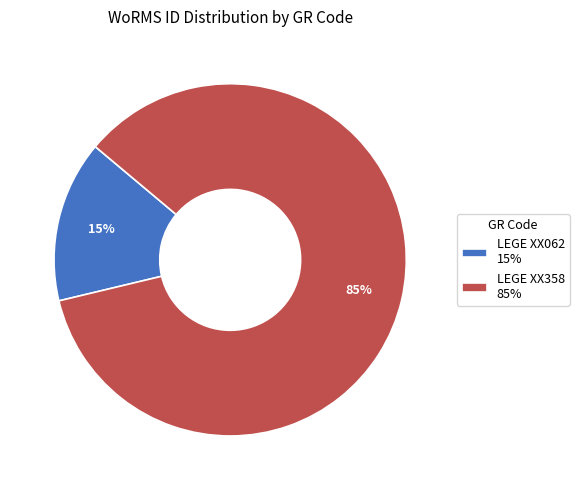

What is the majority slice?

LEGE XX358